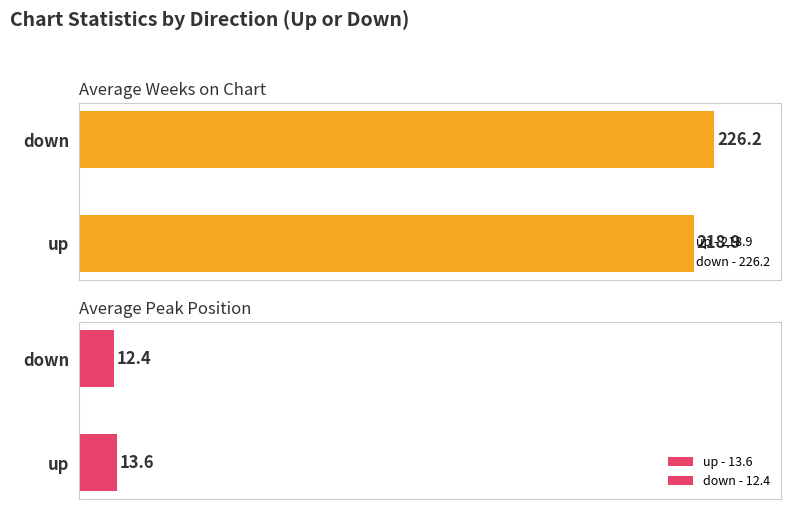

Rank the series by their average value, from highest to lowest.

Average Weeks on Chart, Average Peak Position